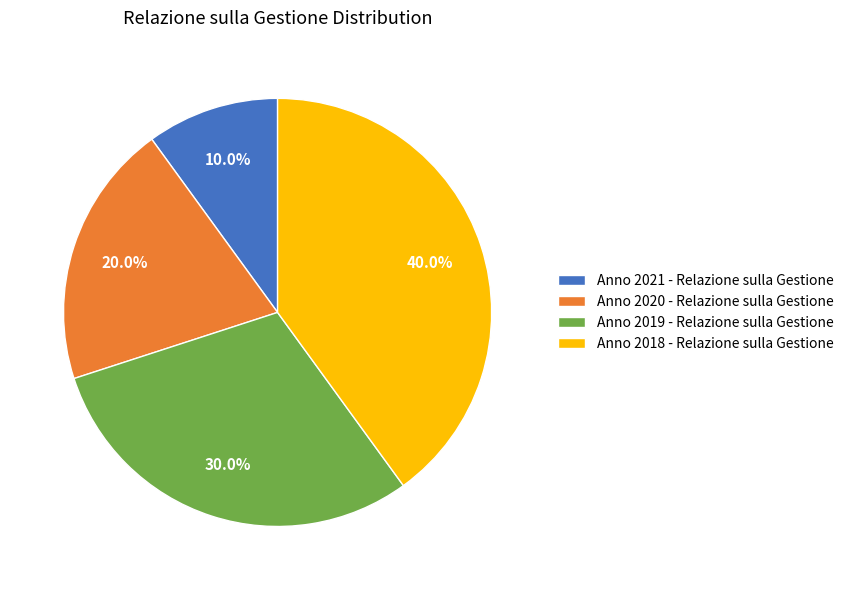

To the nearest percent, what percentage of the pie is Anno 2018 - Relazione sulla Gestione?

40%